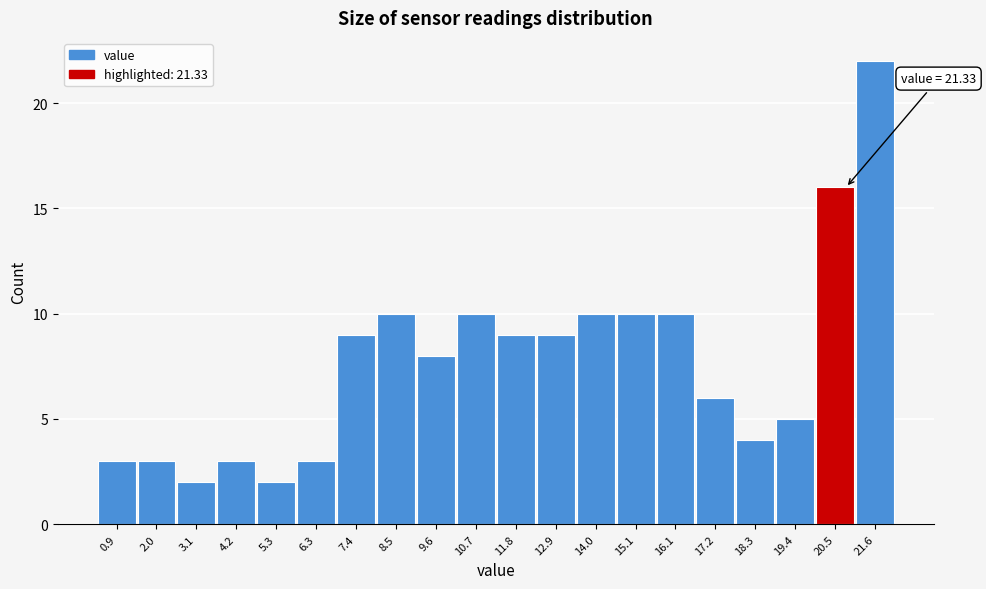

Reading right to left, list all the values displayed in this chart.

22	16	5	4	6	10	10	10	9	9	10	8	10	9	3	2	3	2	3	3